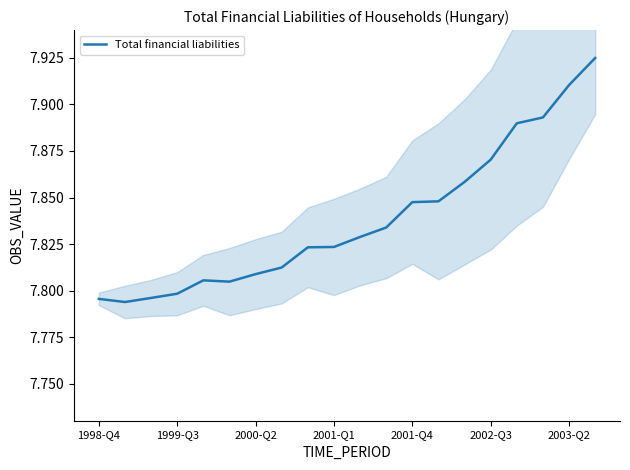

Is it true that the value at 2001-Q4 is 10.4?

False